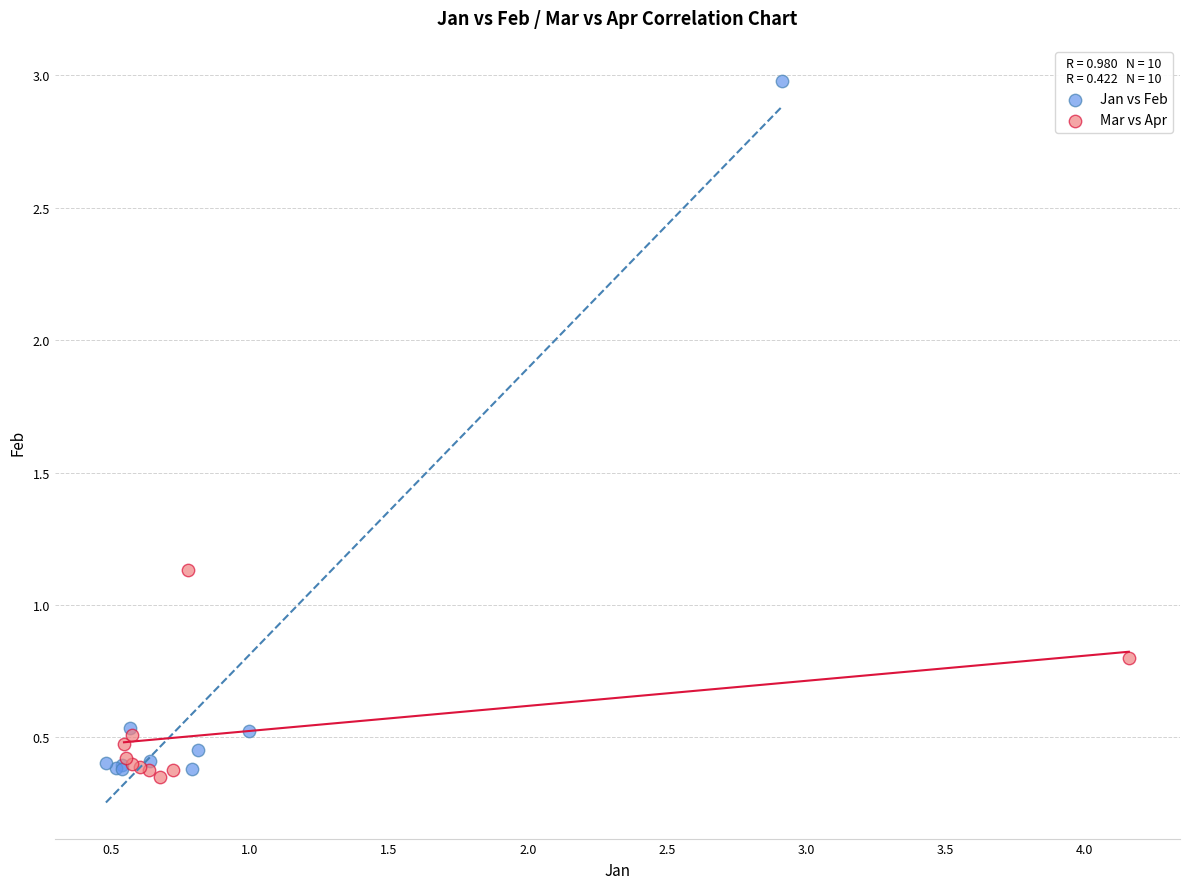

Which series has the widest spread of Y values?

Jan vs Feb